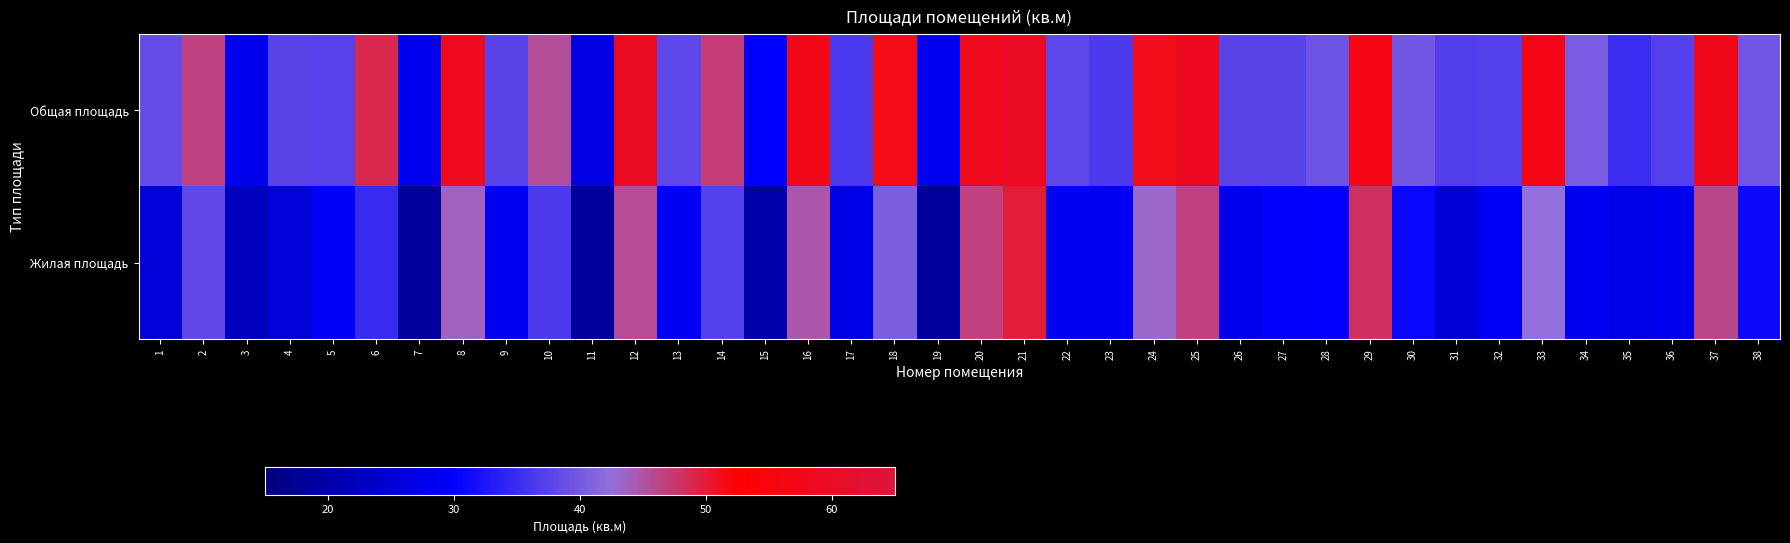

Reading left to right, list all the values displayed in this chart.

Общая площадь: 1=38.6	2=46.6	3=27.9	4=37.5	5=37.3	6=48.9	7=28.0	8=58.3	9=37.5	10=45.5	11=26.7	12=59.4	13=37.9	14=47.2	15=30.0	16=57.7	17=36.4	18=51.5	19=28.3	20=58.5	21=59.6	22=37.9	23=36.6	24=51.3	25=58.7	26=37.6	27=37.5	28=39.3	29=56.3	30=39.7	31=36.9	32=37.1	33=56.5	34=40.2	35=35.0	36=37.2	37=57.9	38=39.8
Жилая площадь: 1=25.4	2=38.1	3=22.3	4=25.4	5=29.5	6=34.8	7=18.6	8=43.9	9=28.4	10=36.6	11=18.3	12=45.7	13=28.6	14=37.2	15=20.1	16=44.8	17=27.2	18=40.5	19=18.7	20=46.8	21=49.9	22=28.4	23=28.6	24=43.2	25=46.8	26=27.7	27=29.8	28=30.1	29=48.2	30=30.8	31=25.2	32=28.7	33=42.5	34=28.3	35=27.3	36=27.6	37=46.2	38=31.1